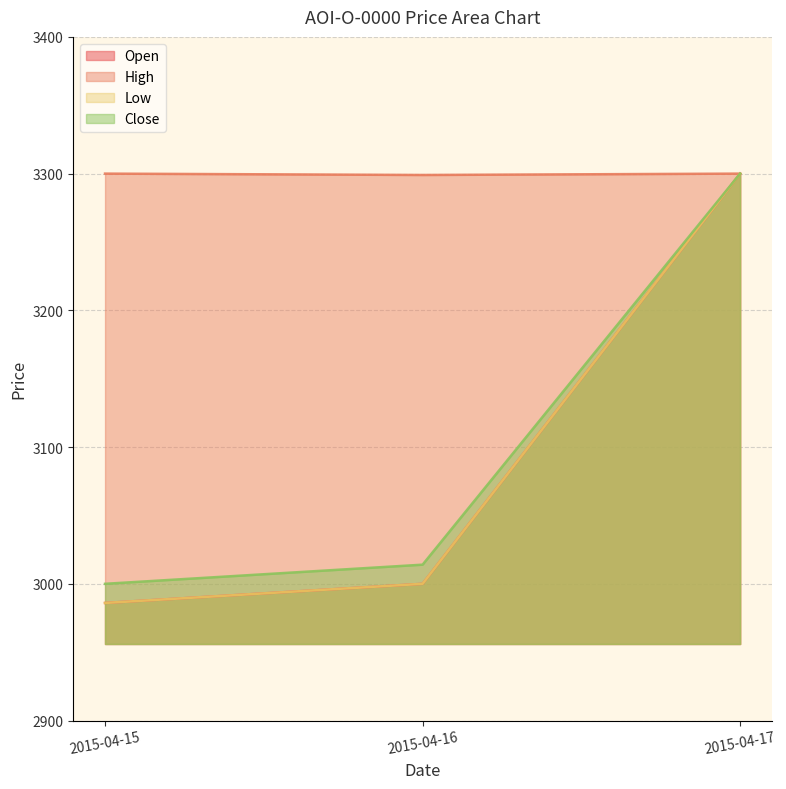

What are all the series names shown in the legend?

Open, High, Low, Close